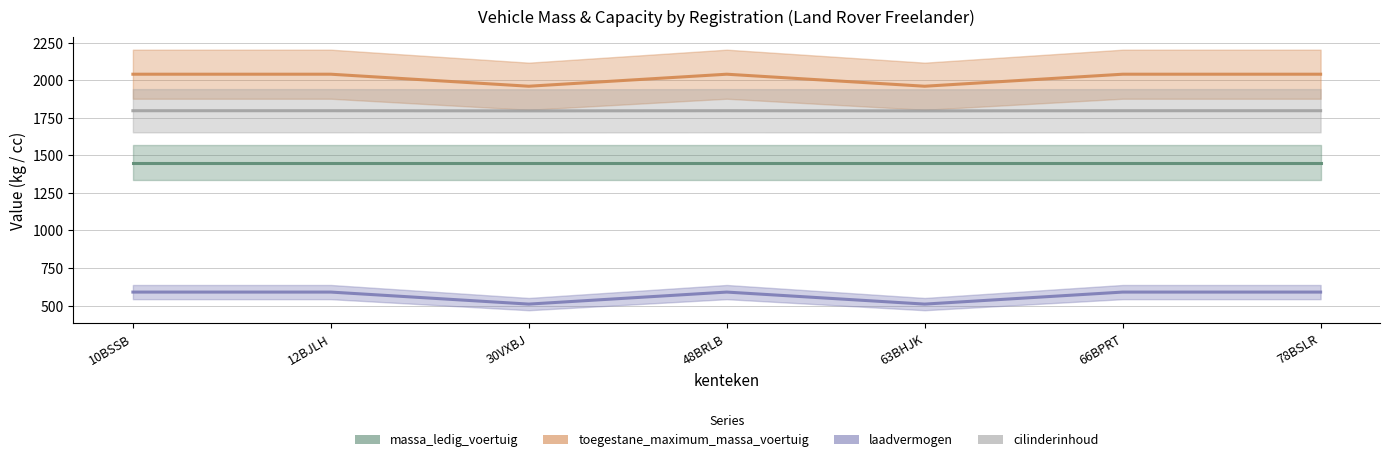

How many distinct data groups are displayed?

4